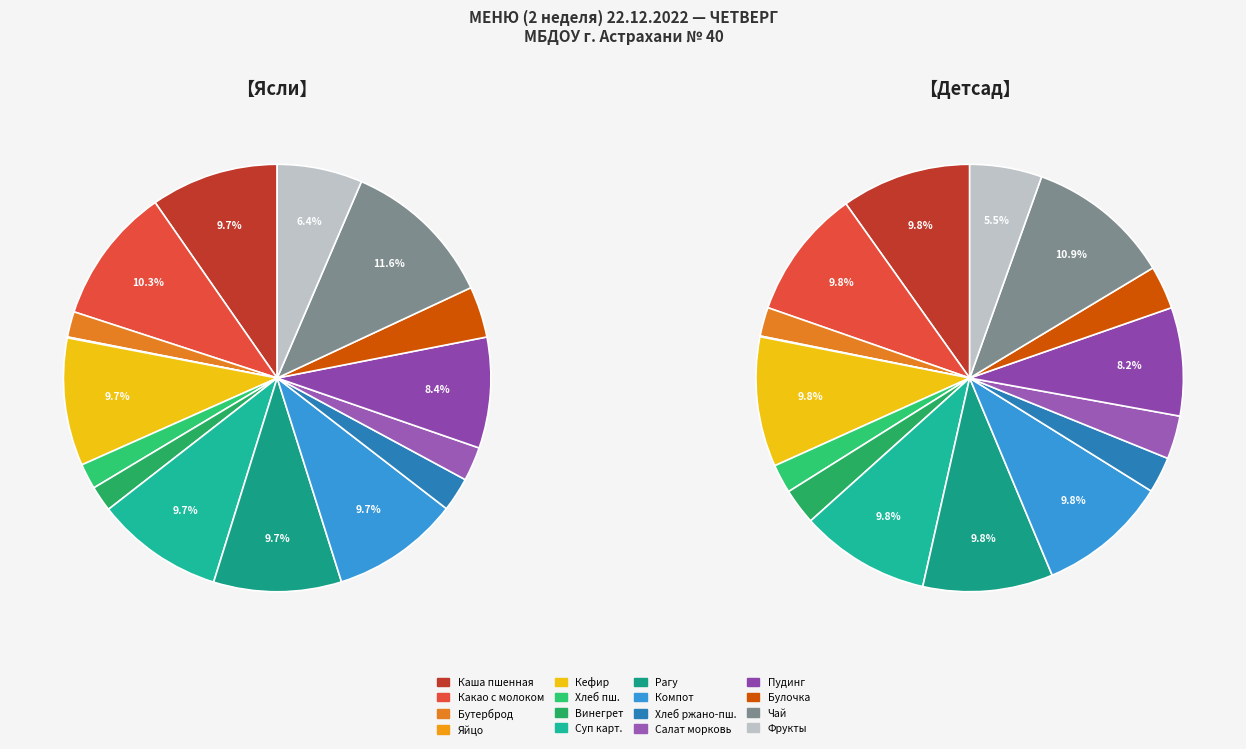

To the nearest percent, what is the difference between the Хлеб ржано-пшеничный and Компот из смеси сухофруктов slice percentages?

7%